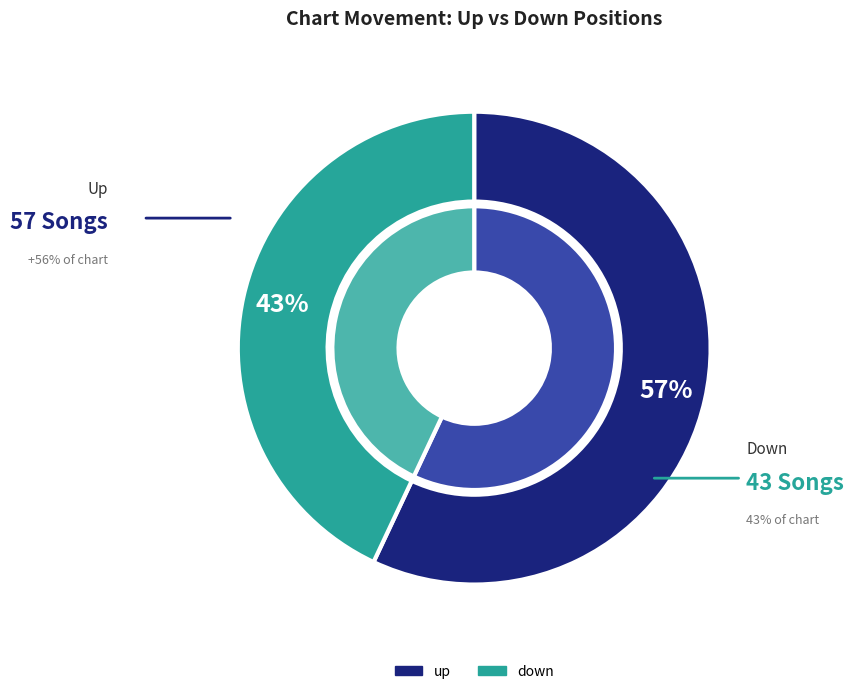

What is the change in value from up to down?

-14